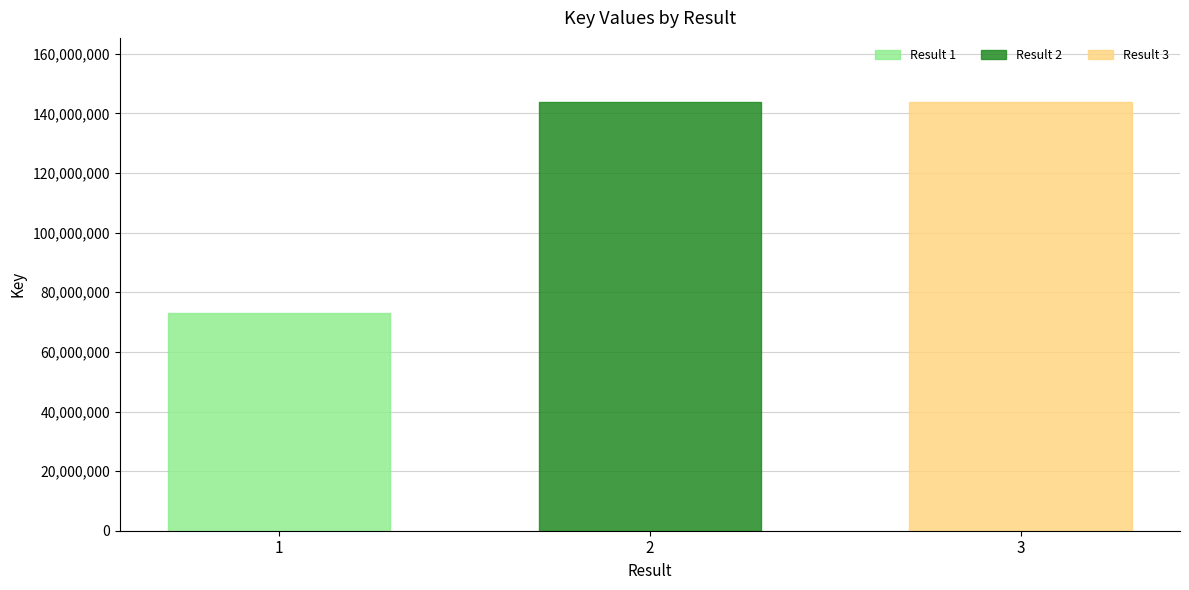

What is the label of the 1st bar from the left?

1